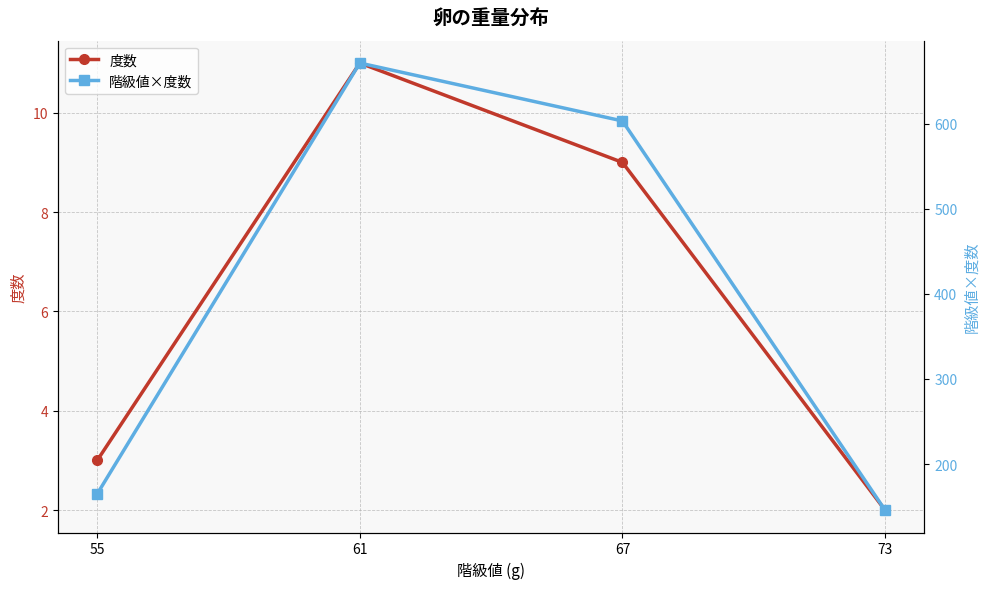

Which series has the largest range (max minus min)?

階級値×度数